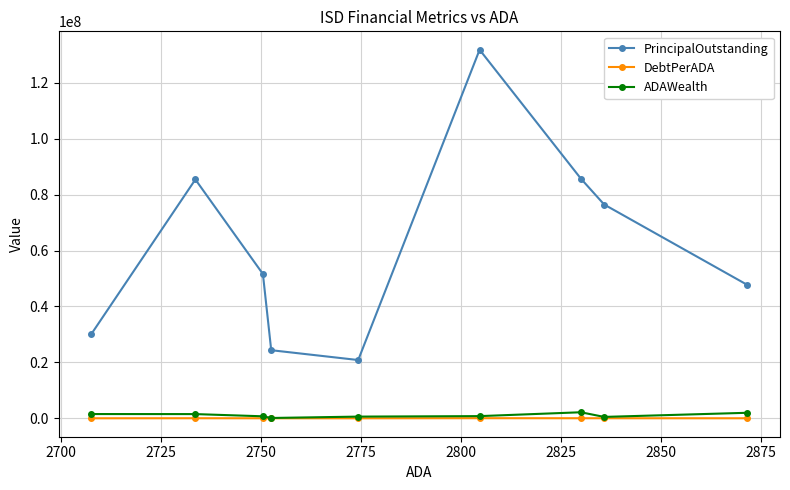

True or false: DebtPerADA and PrincipalOutstanding cross at least once.

False